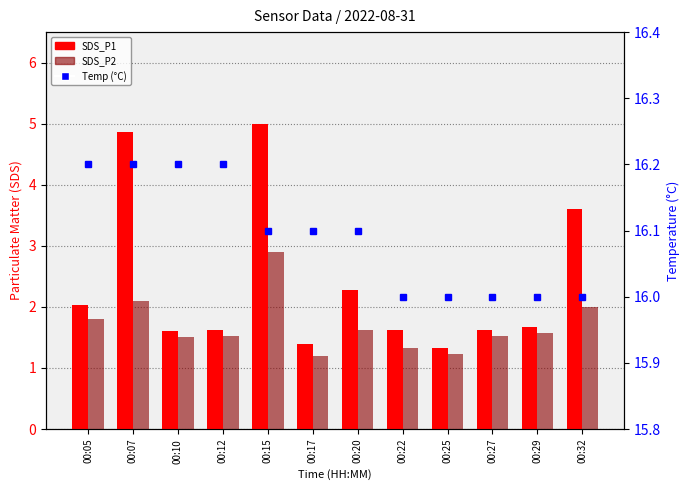

Which series changed the most between 00:12 and 00:22?

SDS_P2